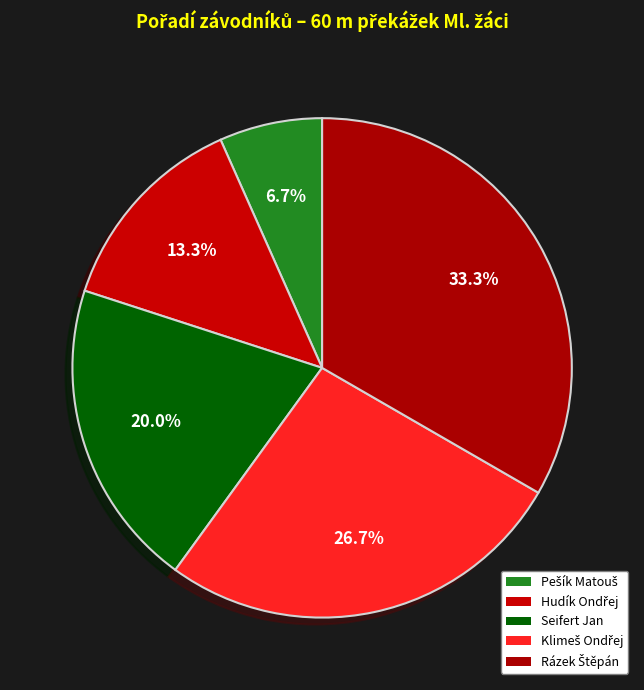

Does any single category account for the majority?

No